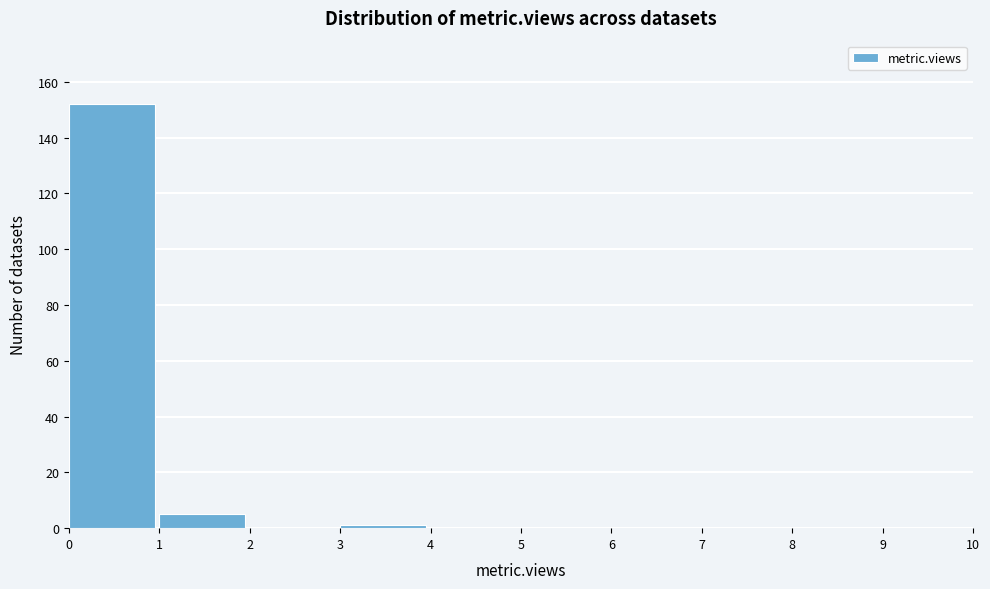

Reading left to right, transcribe this chart: for each bar, give the range it covers on the x-axis and its height. The values are not printed on the chart, so give them approximately, as read against the axis.

0 to 1: 152
1 to 2: 6
2 to 3: 0
3 to 4: under 2
4 to 5: 0
5 to 6: 0
6 to 7: 0
7 to 8: 0
8 to 9: 0
9 to 10: 0